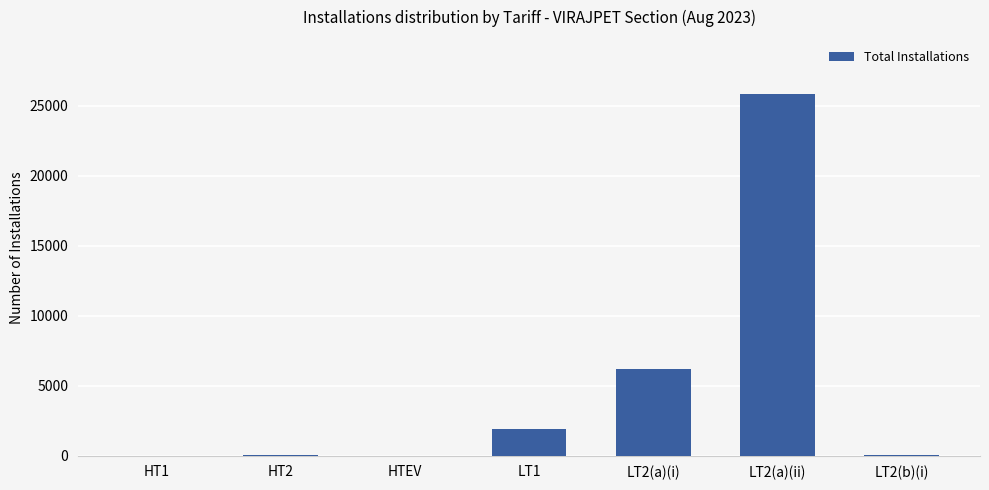

At which label is the value closest to 12923?

LT2(a)(i)